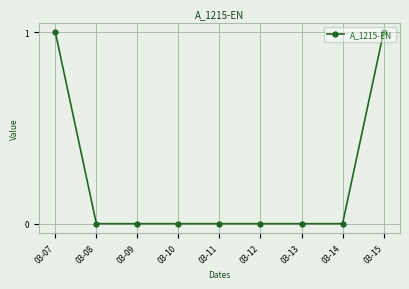

Which has a higher value, 03-07 or 03-08?

03-07